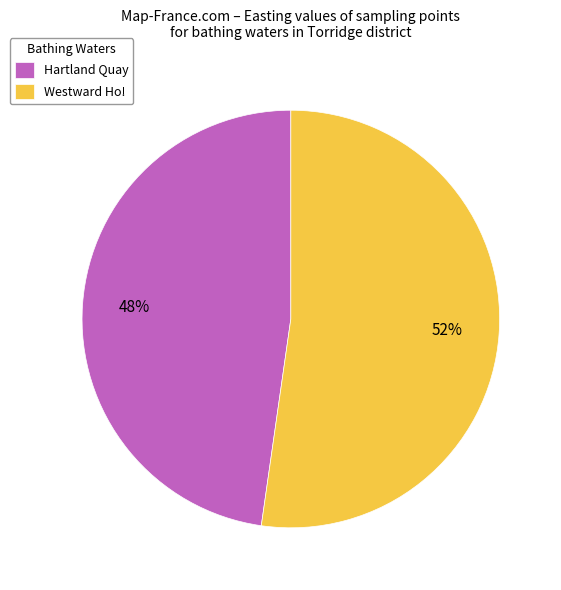

Does Westward Ho! represent more than half of the total?

Yes